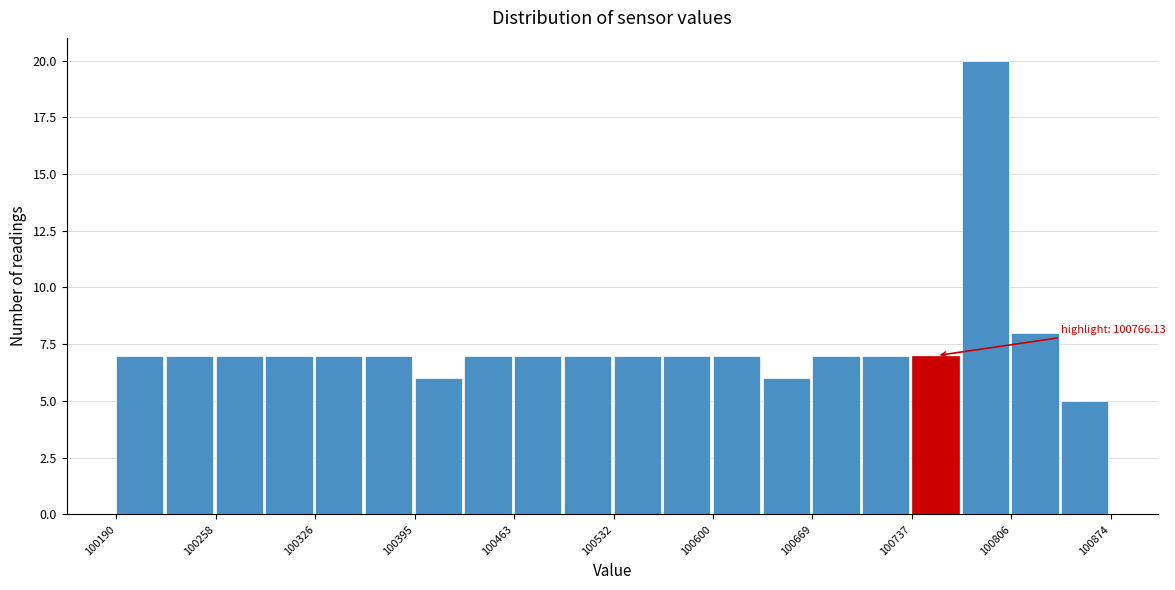

Read against the x-axis, roughly where is the centre of the tallest bar?

100790